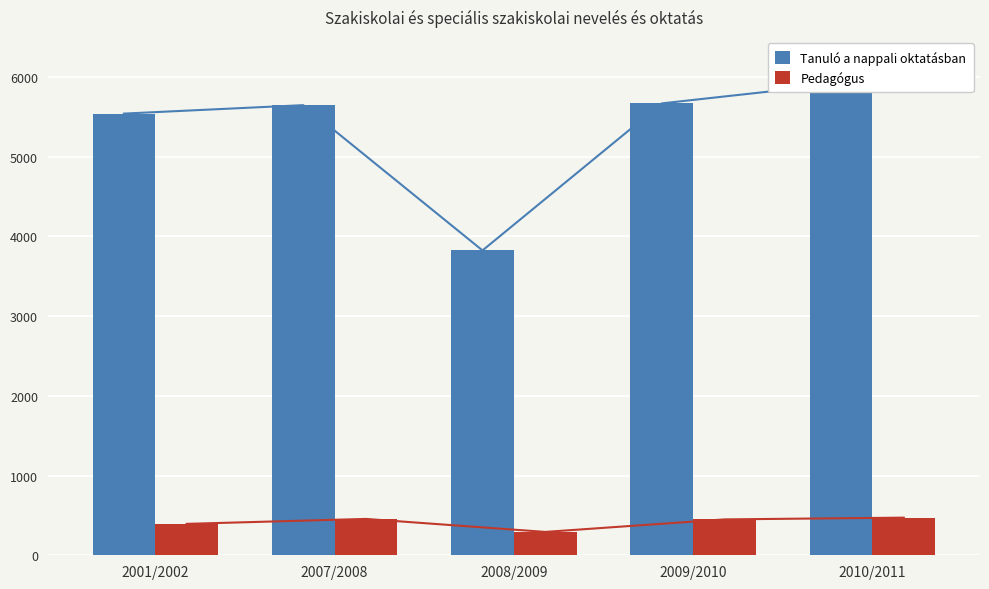

What is the label of the 4th bar from the left?

2009/2010